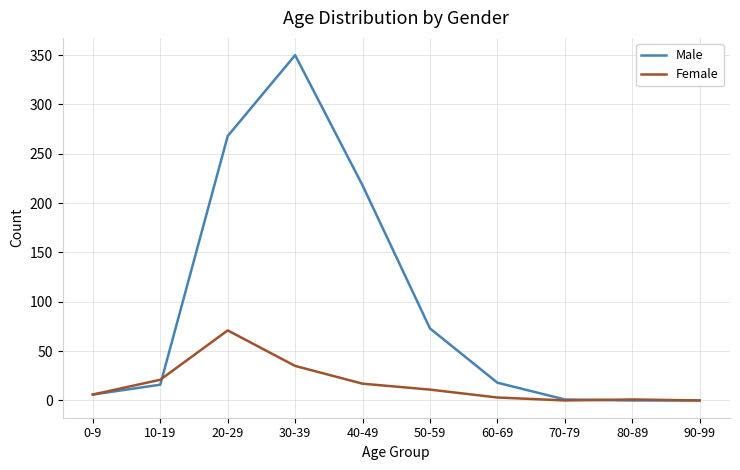

At which label is Male closest to 175?

40-49